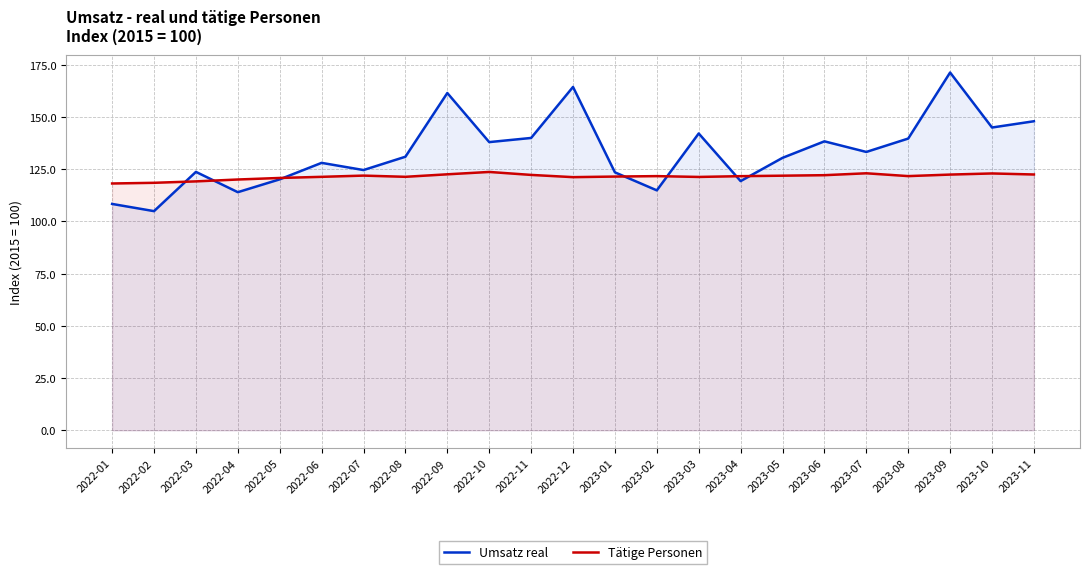

True or false: Tätige Personen has a value of 122.0 at 2022-07.

True